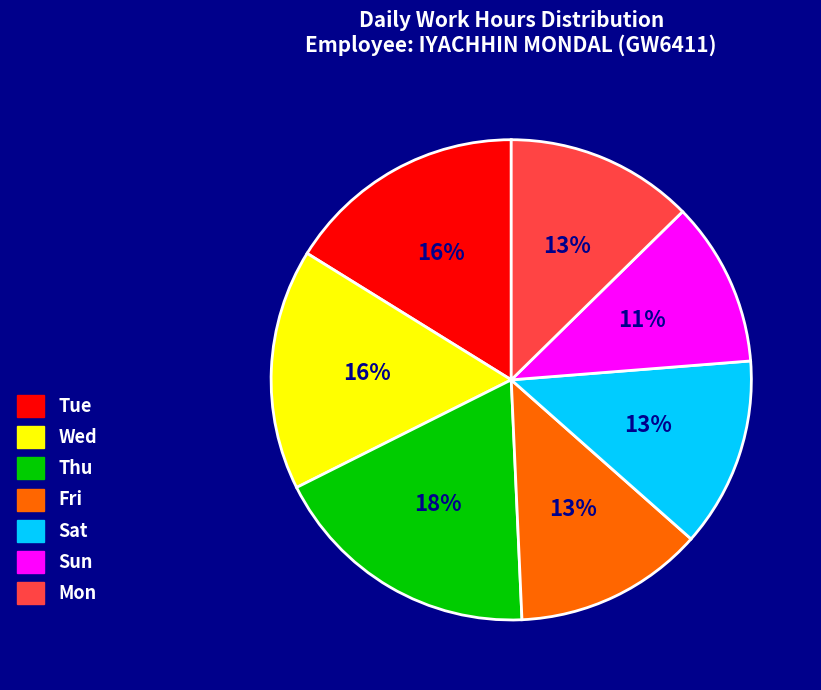

Is the sum of Sat and Thu greater than half?

No